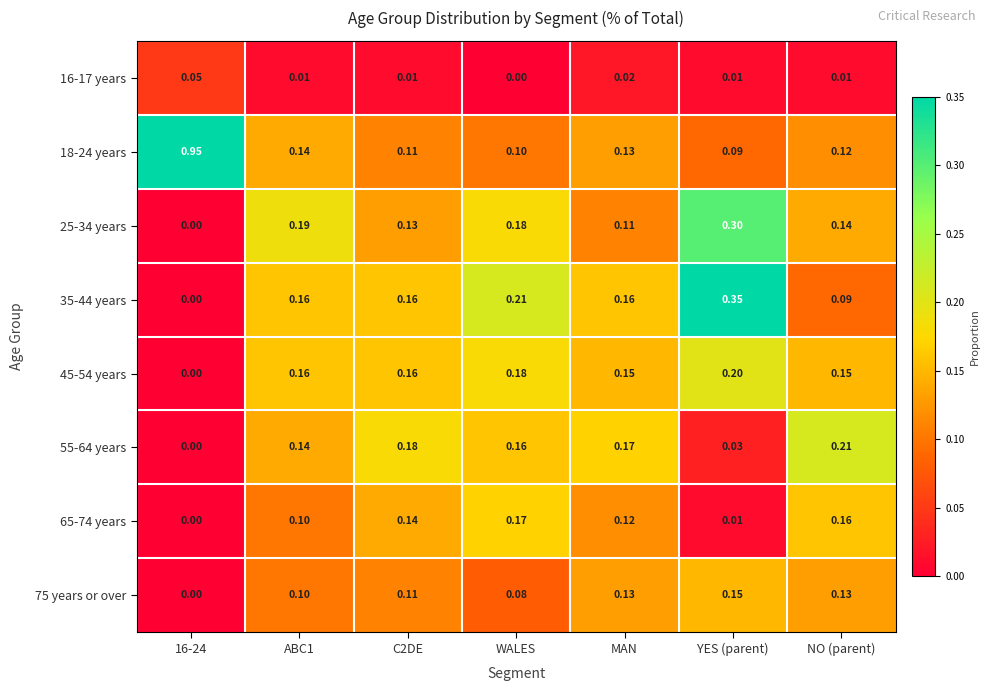

At which label does 25-34 years reach its peak?

YES (parent)